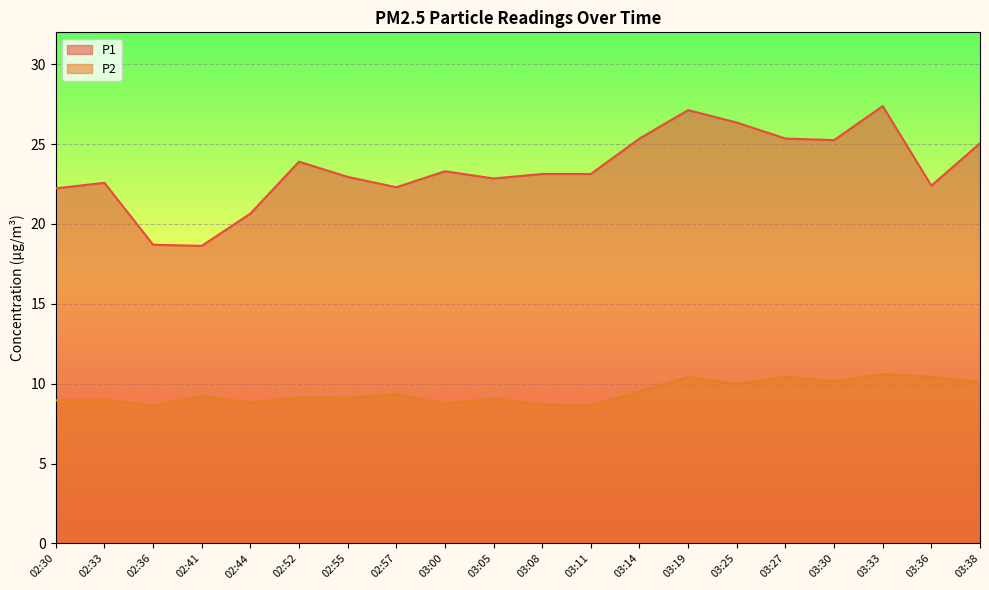

At which category does P1 reach its first local valley?

02:41